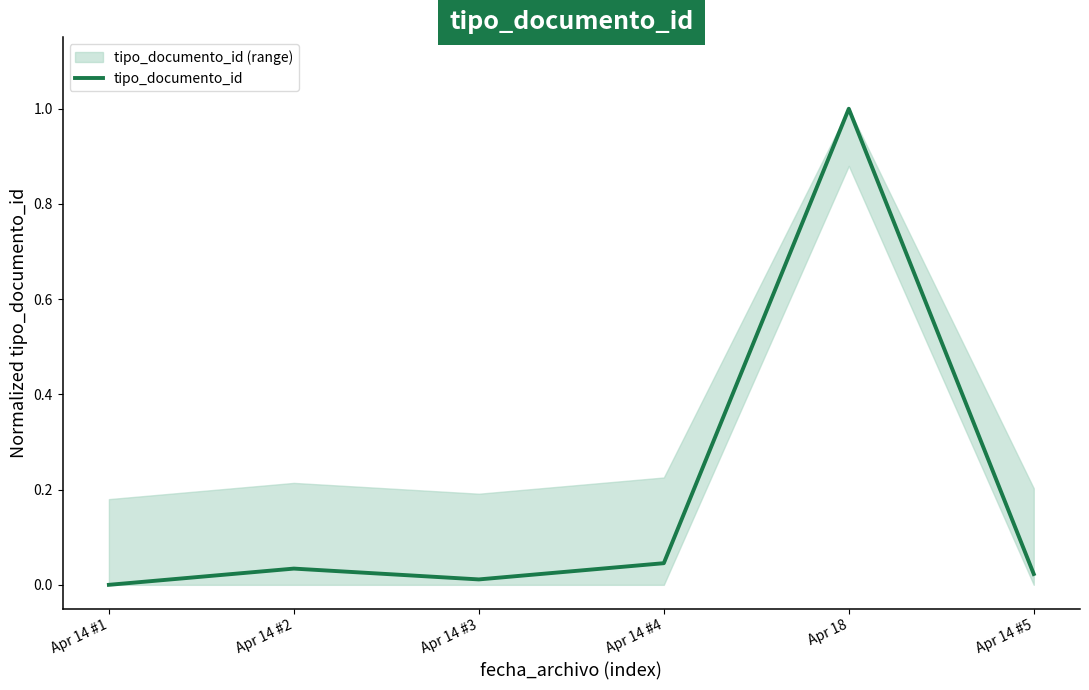

How many values exceed 0?

5